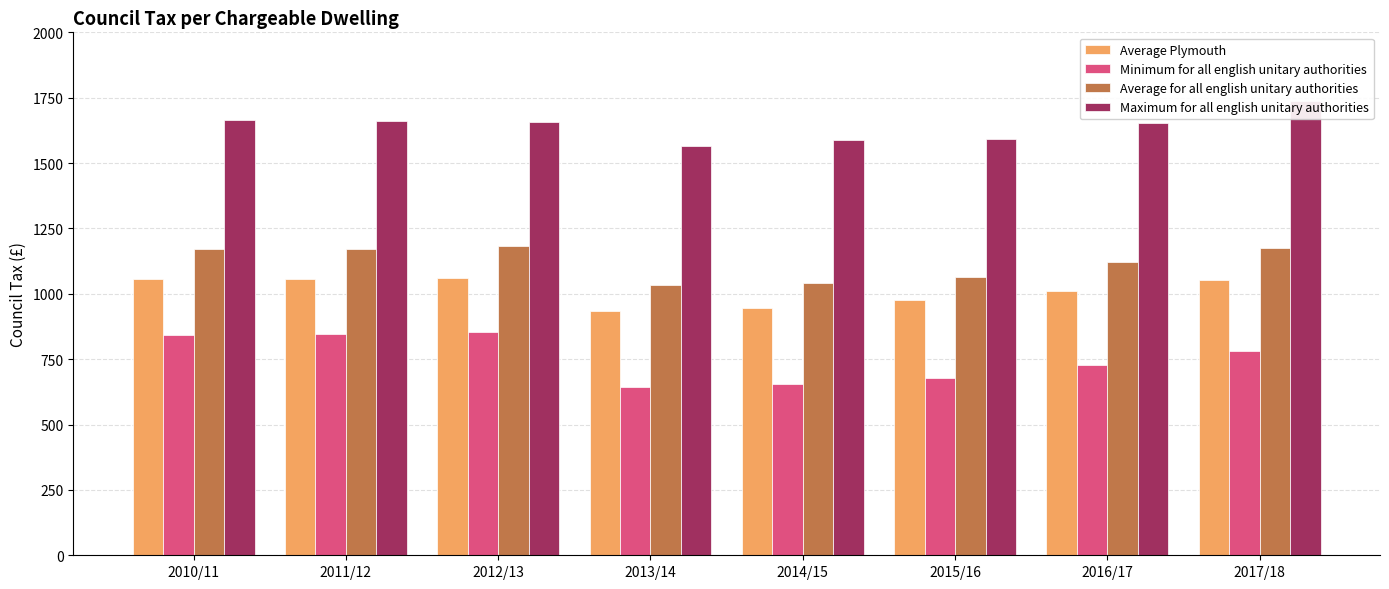

Reading left to right, transcribe all the data shown in this chart.

Average Plymouth: 1057	1058	1062	936	945	978	1010	1053
Minimum for all english unitary authorities: 844	846	854	643	655	679	728	781
Average for all english unitary authorities: 1171	1172	1181	1032	1041	1066	1120	1176
Maximum for all english unitary authorities: 1665	1659	1656	1566	1589	1592	1655	1737